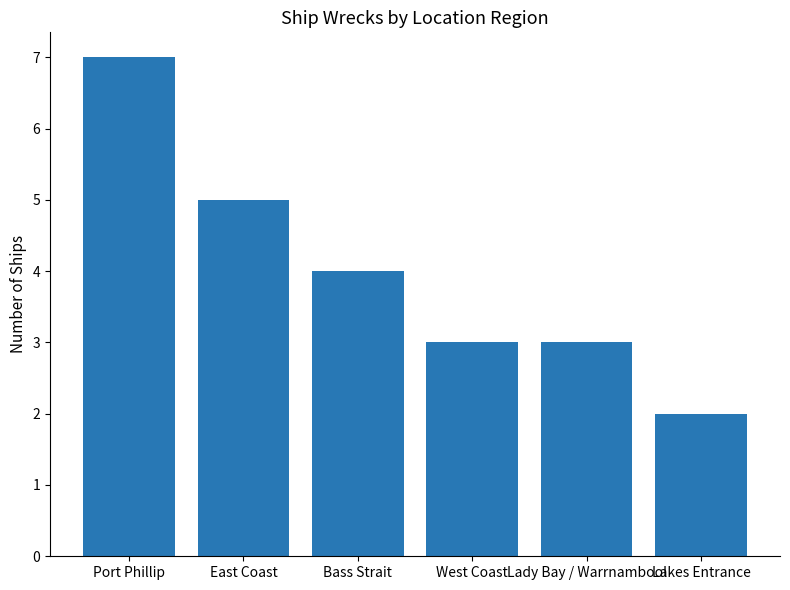

Reading left to right, what are all the values shown in this chart?

Port Phillip=7	East Coast=5	Bass Strait=4	West Coast=3	Lady Bay / Warrnambool=3	Lakes Entrance=2